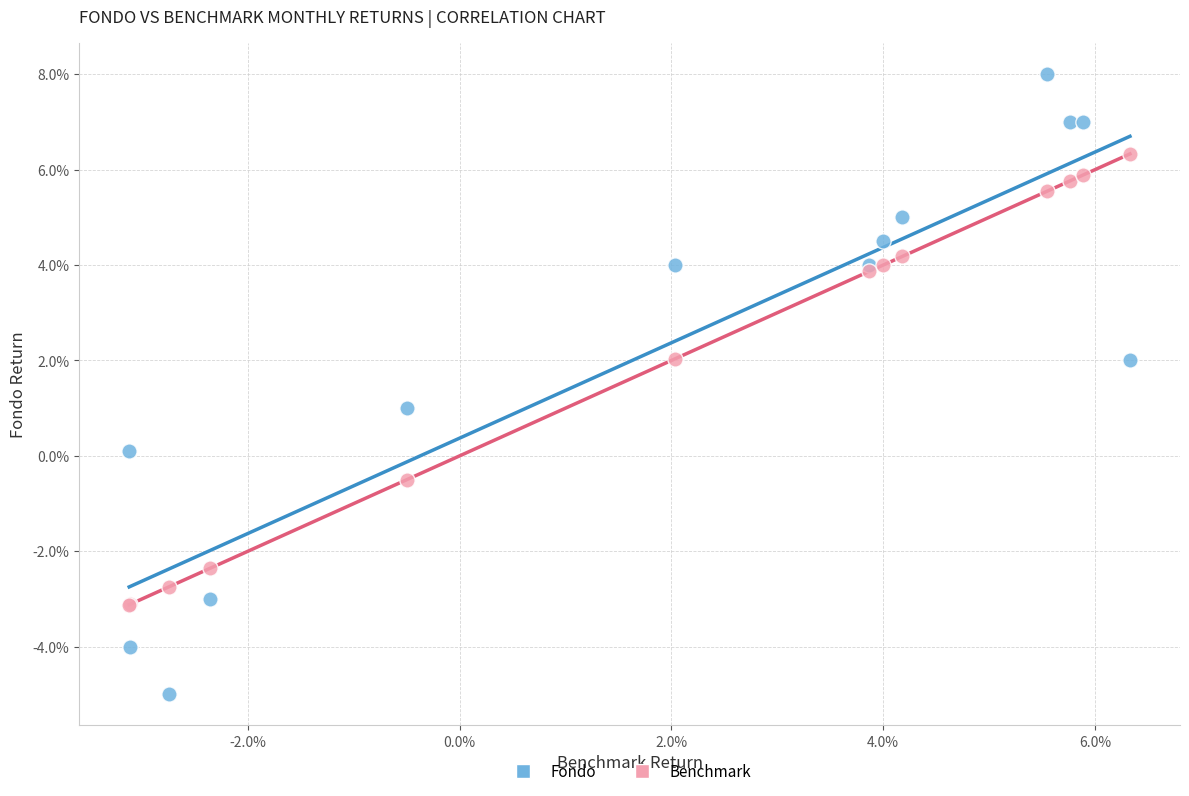

Which series contains the lowest Y value?

Fondo